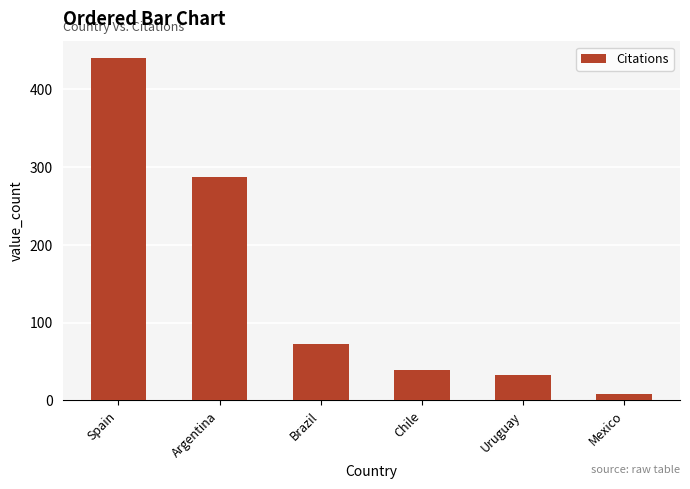

Reading left to right, extract all data points from this chart.

Spain=440	Argentina=288	Brazil=72	Chile=39	Uruguay=33	Mexico=8